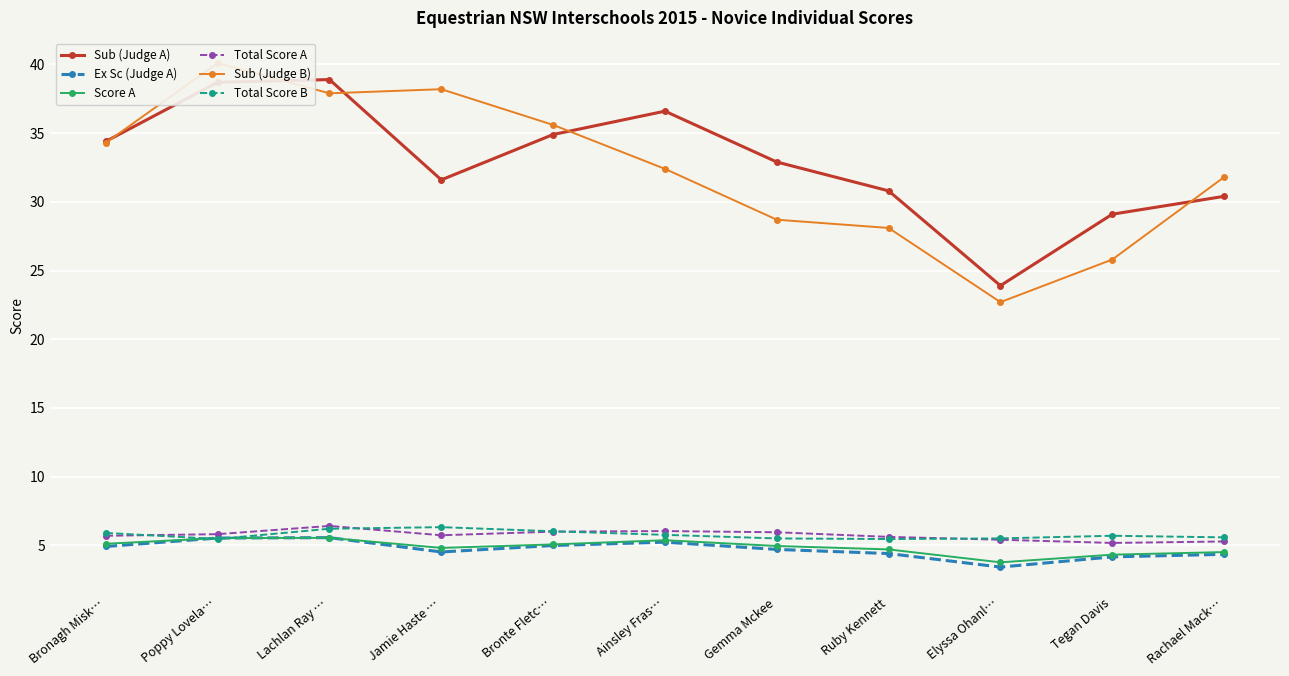

Reading left to right, what are all the values shown in this chart?

Sub (Judge A): 34.4	38.7	38.9	31.6	34.9	36.6	32.9	30.8	23.9	29.1	30.4
Ex Sc (Judge A): 4.9	5.5	5.6	4.5	5.0	5.2	4.7	4.4	3.4	4.2	4.3
Score A: 5.1	5.5	5.5	4.8	5.1	5.4	5.0	4.7	3.8	4.3	4.5
Total Score A: 5.7	5.8	6.4	5.7	6.0	6.0	6.0	5.6	5.4	5.2	5.3
Sub (Judge B): 34.3	40.1	37.9	38.2	35.6	32.4	28.7	28.1	22.7	25.8	31.8
Total Score B: 5.9	5.5	6.2	6.3	6.0	5.8	5.5	5.5	5.5	5.7	5.6